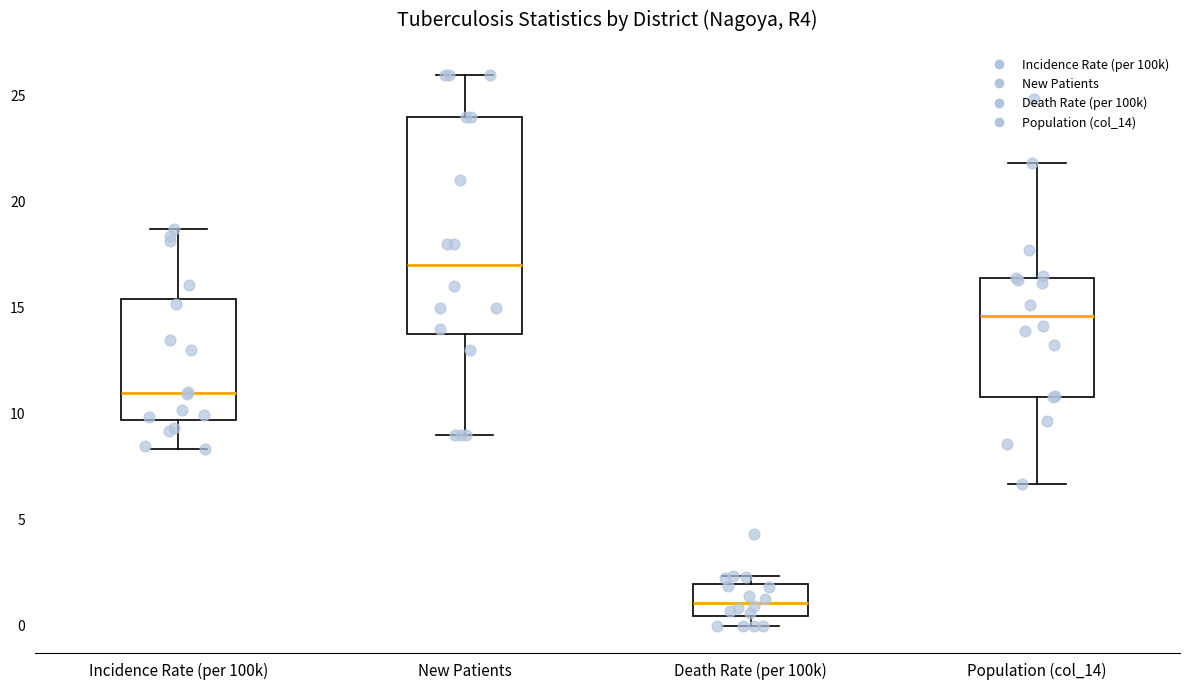

Reading left to right, read every box against the y-axis: the position of its median line, the range the box covers, and the ends of its whiskers. The values are not printed on the chart, so give them approximately, as read against the axis.

Incidence Rate (per 100k): median 11.0, box 9.5 to 15.5, whiskers 8.5 to 18.5
New Patients: median 17.0, box 14.0 to 24.0, whiskers 9.0 to 26.0
Death Rate (per 100k): median 1.0, box 0.5 to 2.0, whiskers 0.0 to 2.5
Population (col_14): median 14.5, box 11.0 to 16.5, whiskers 6.5 to 22.0